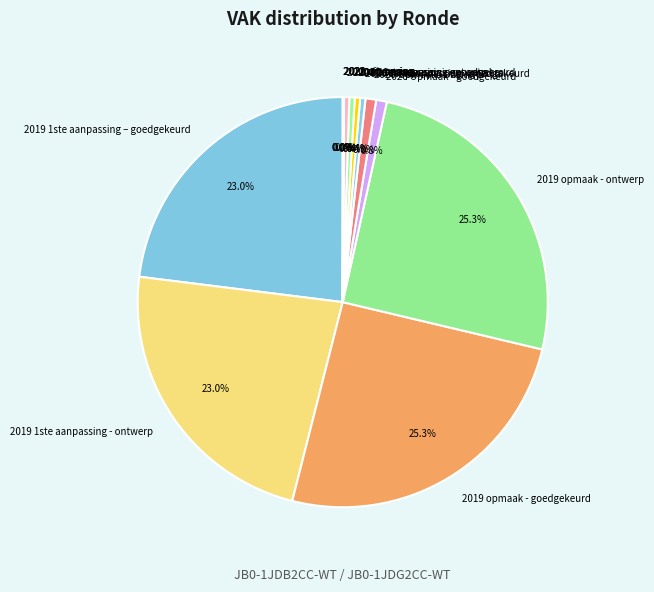

What percentage do 2019 opmaak - goedgekeurd and 2020 Opmaak - goedgekeurd together represent?

26.1%